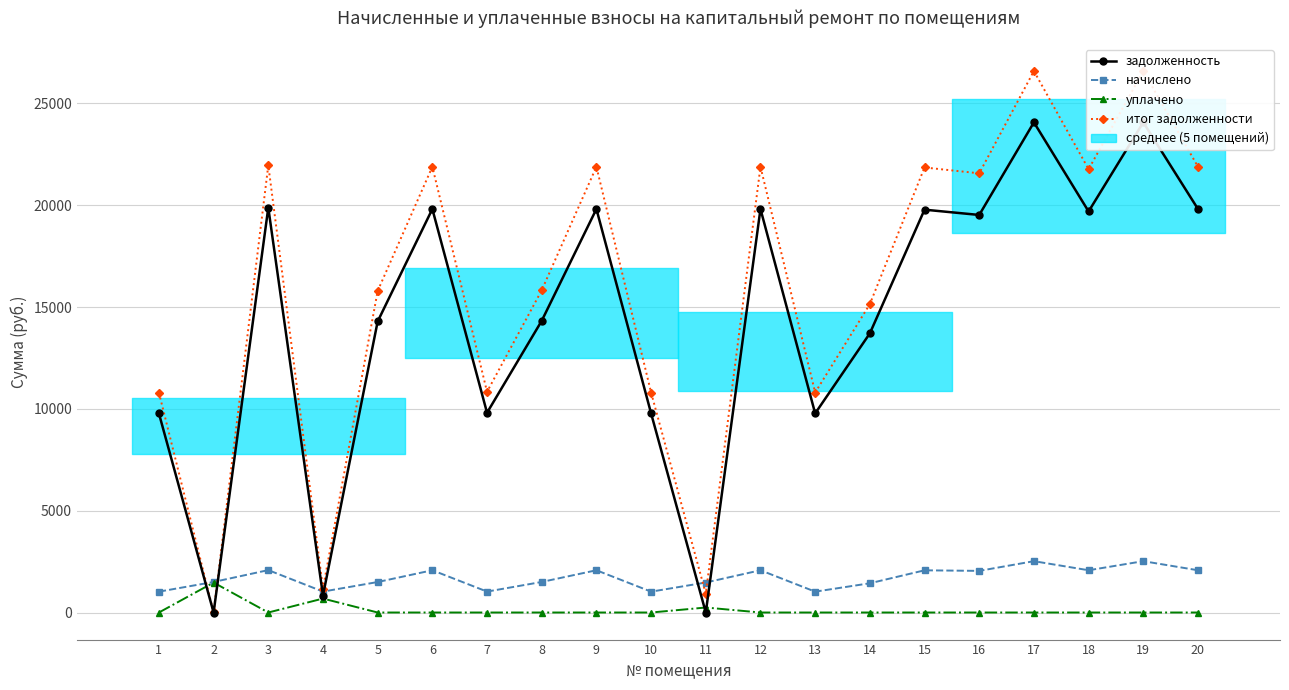

At which label does начислено first exceed 2044?

3